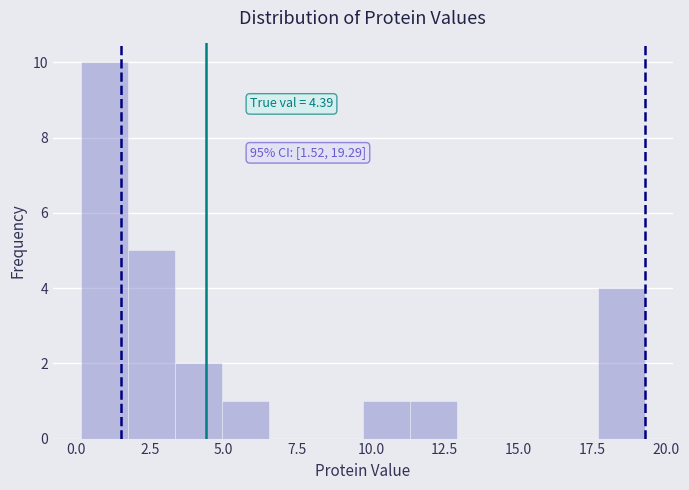

Around what value on the x-axis is the tallest bar? Give the approximate position of its centre, as read against the axis.

1.0